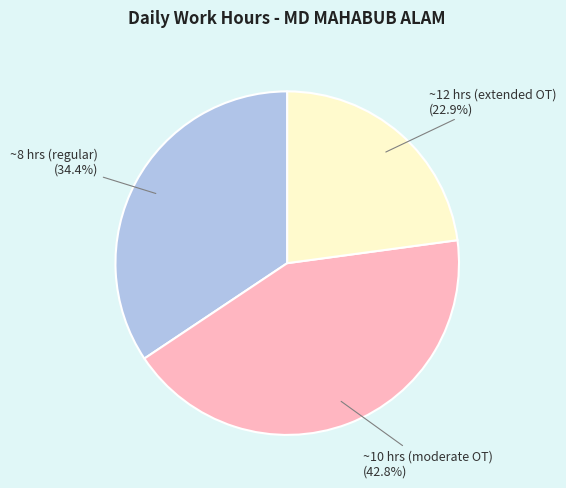

What is the smallest slice in the pie chart?

~12 hrs (extended OT)